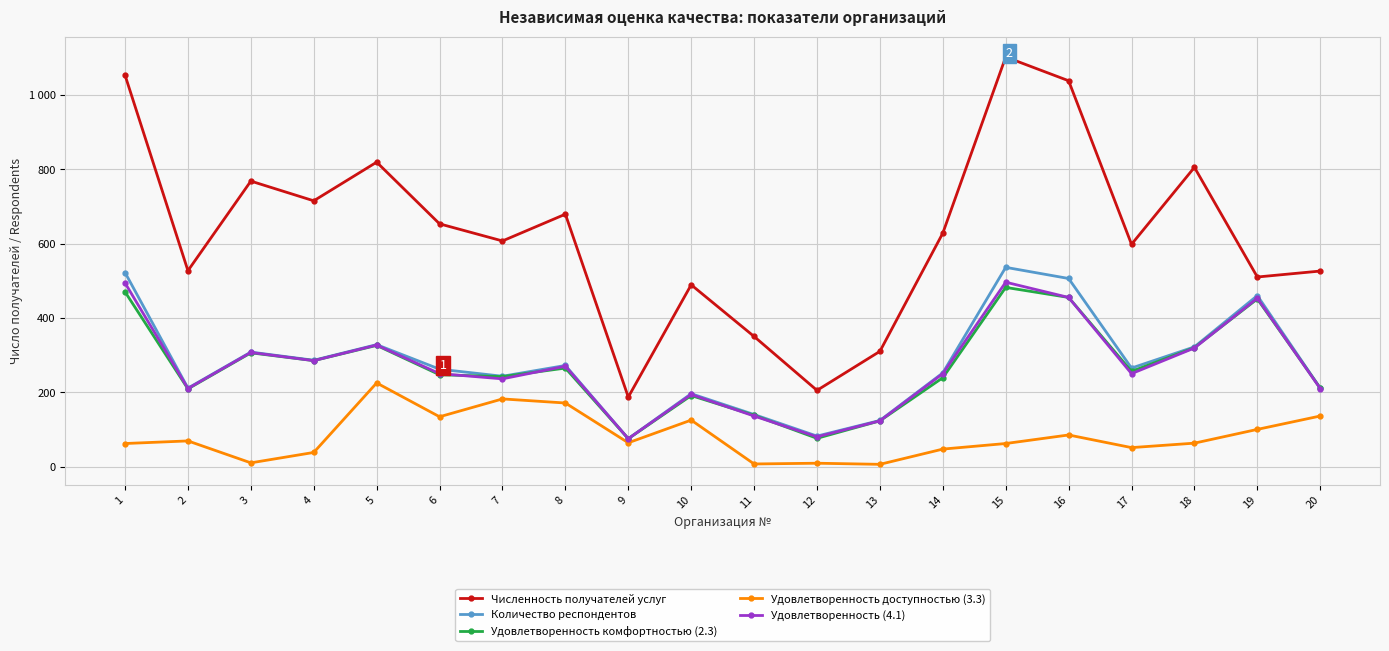

Is the value of Удовлетворенность доступностью (3.3) at 7 greater than the value of Удовлетворенность комфортностью (2.3) at 13?

Yes